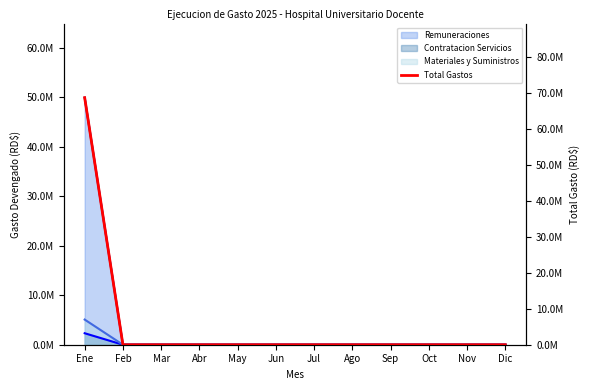

Is it true that the value at Ene is 99700064.7?

False